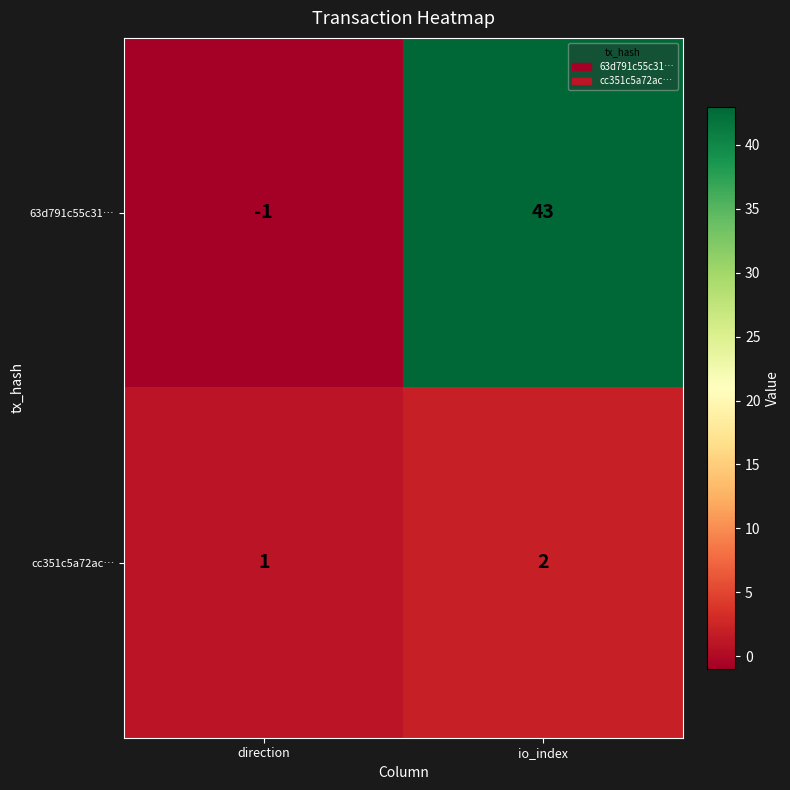

Rank the series by their maximum value, from highest to lowest.

63d791c55c31…, cc351c5a72ac…